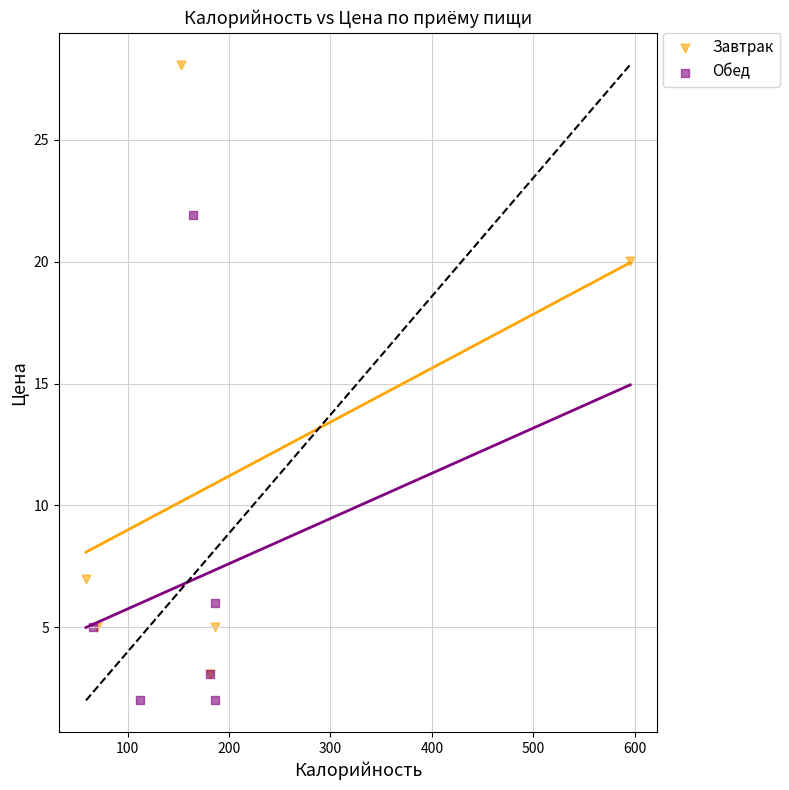

Which series contains the highest Y value?

Завтрак